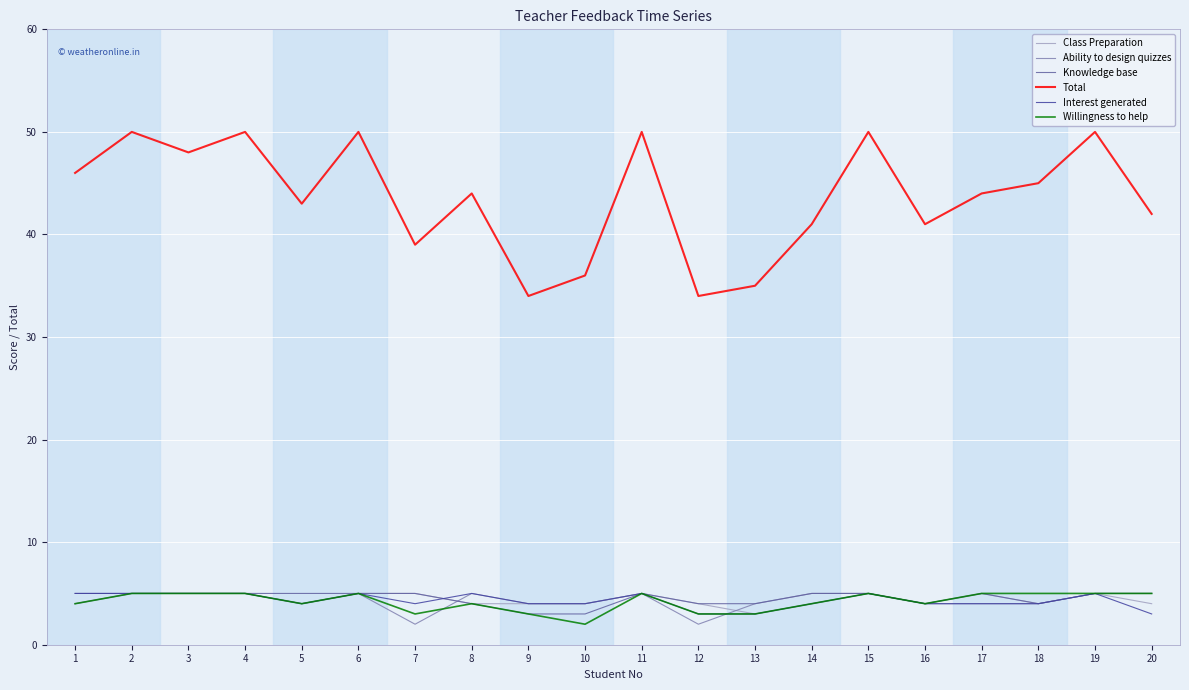

True or false: Interest generated and Total cross at least once.

False